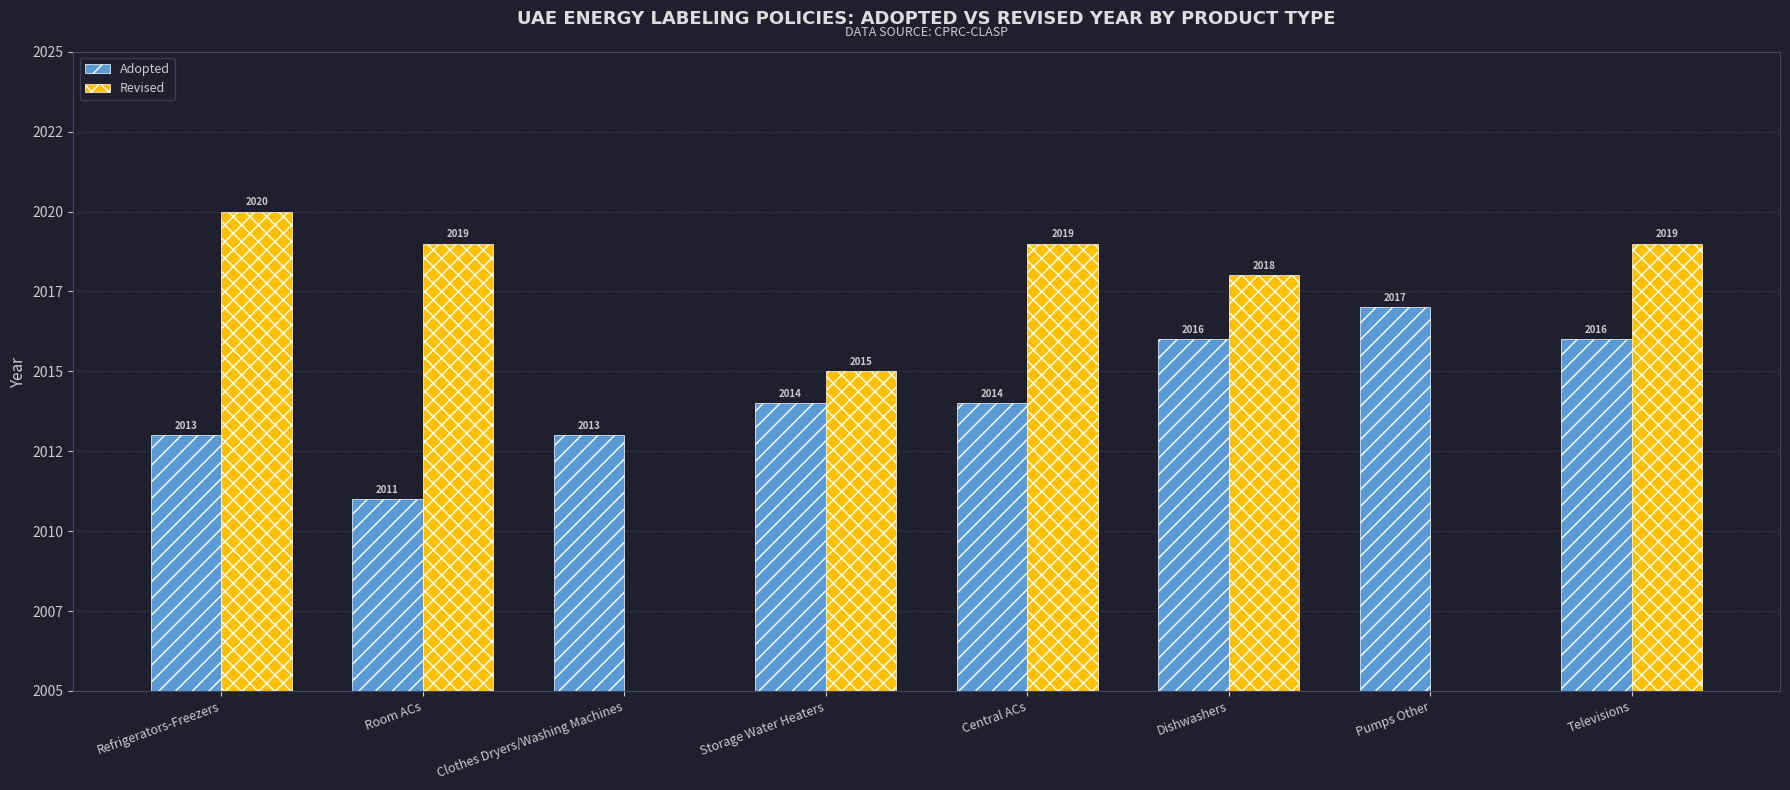

Does the chart contain any negative values?

No